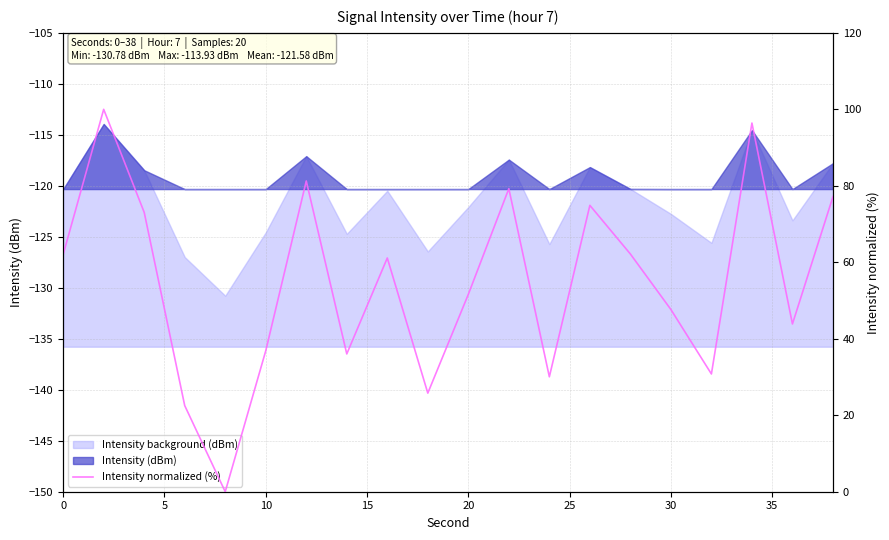

How many positive values are there?

19